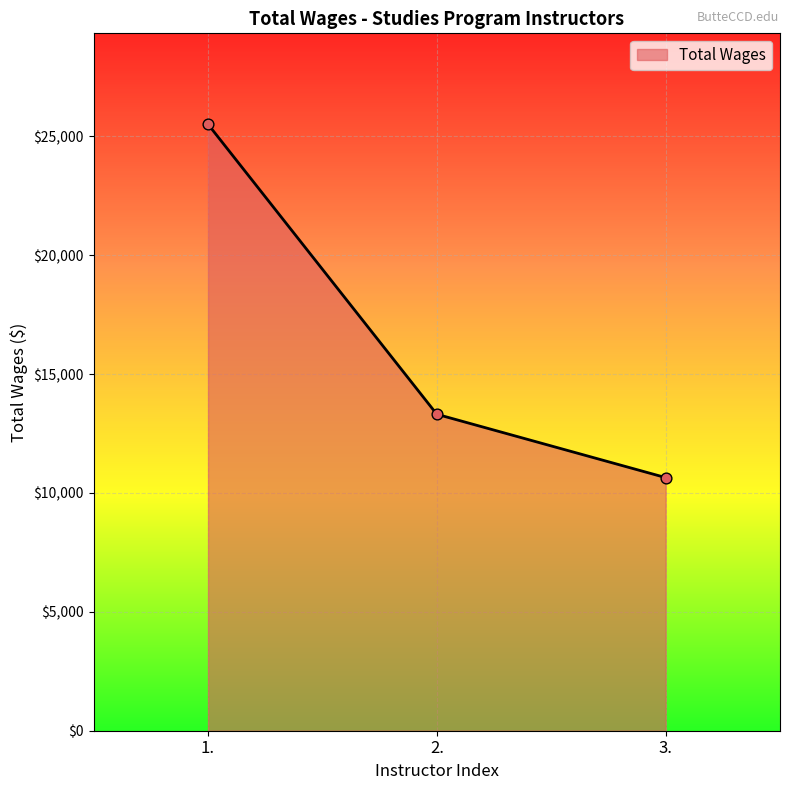

Between 3. and 1., which is larger?

1.